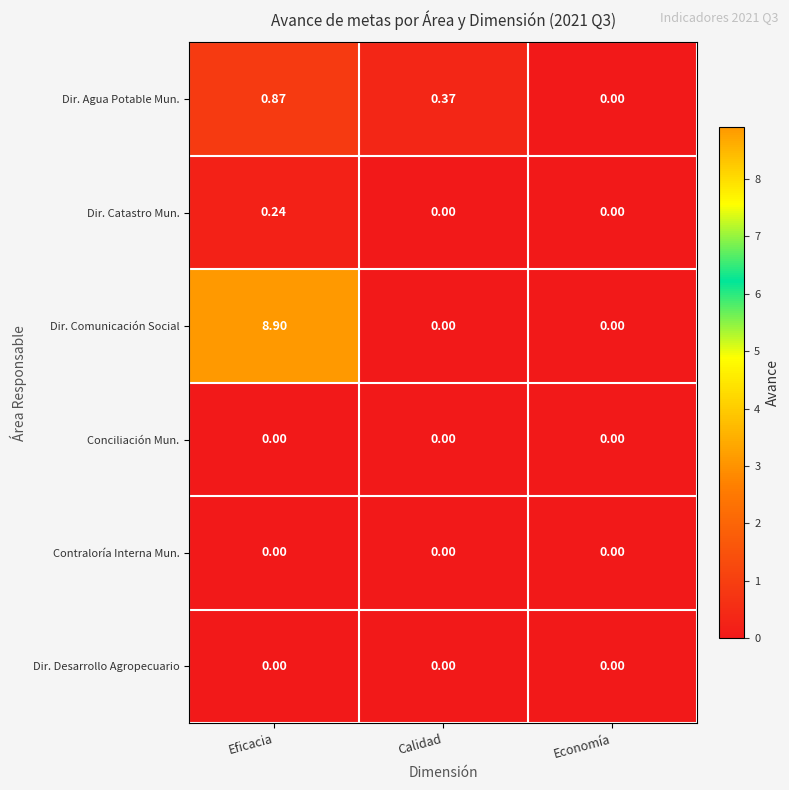

At which category does the chart reach its peak across all series?

Eficacia